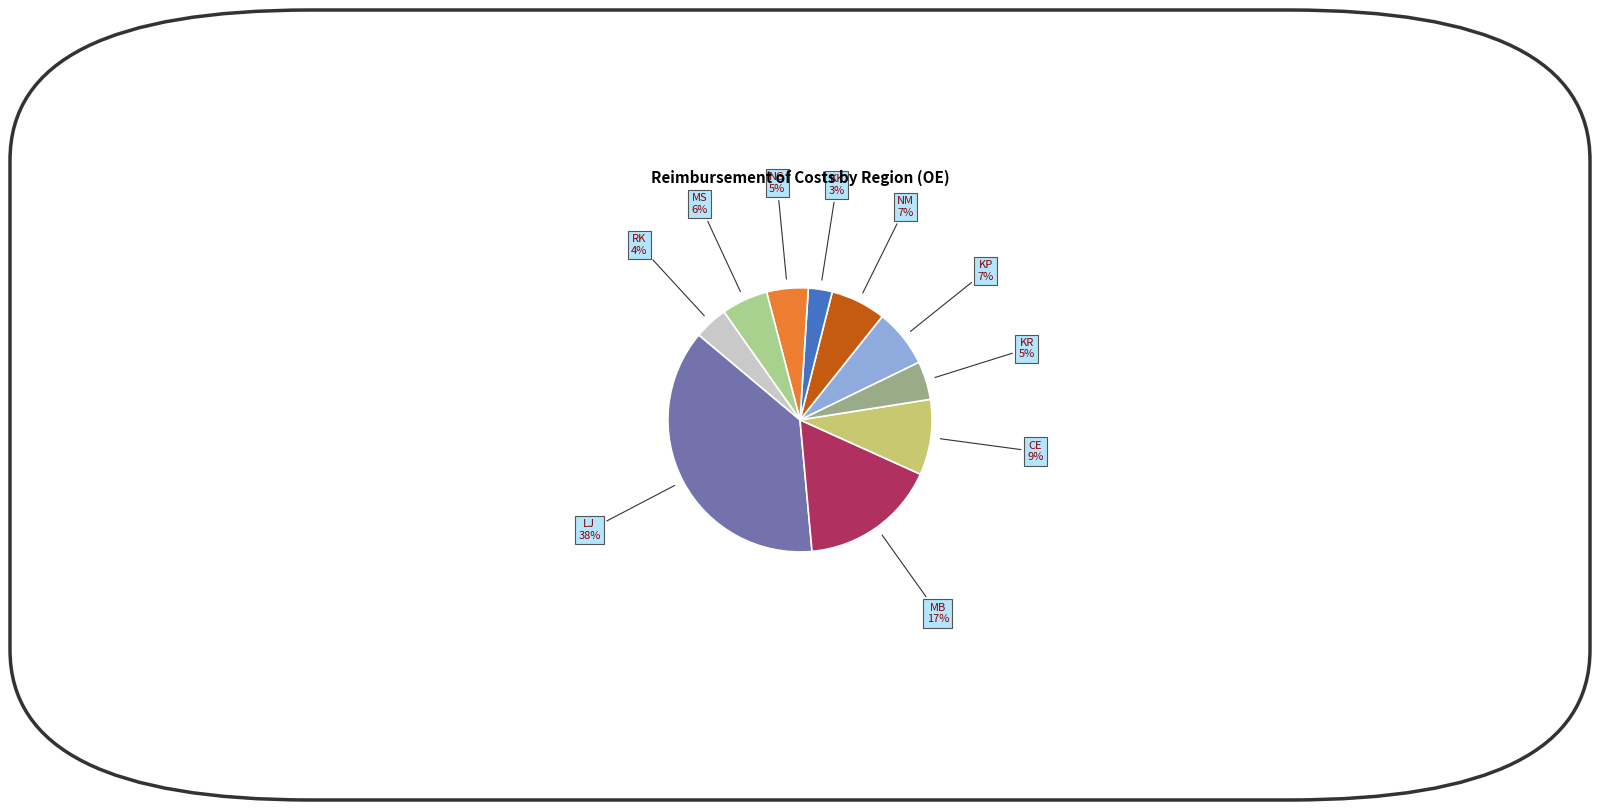

Is the sum of LJ and CE greater than half?

No